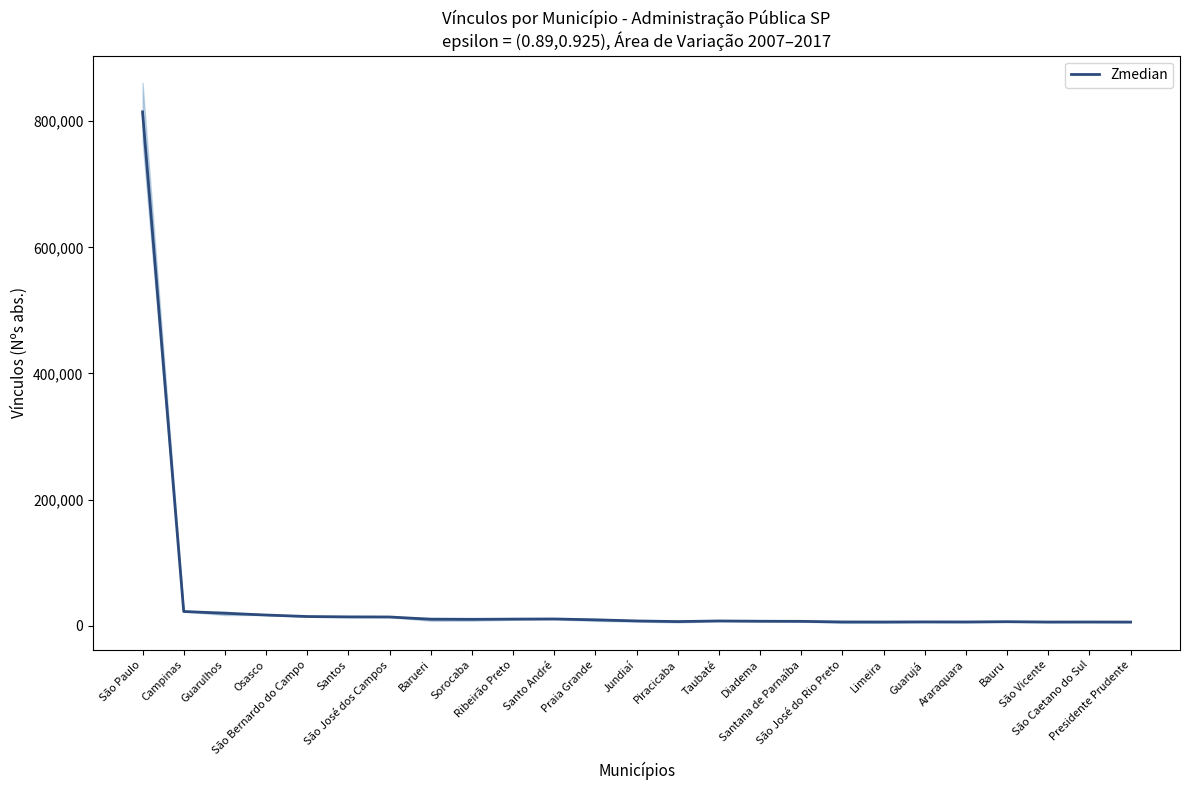

How many distinct data groups are displayed?

1